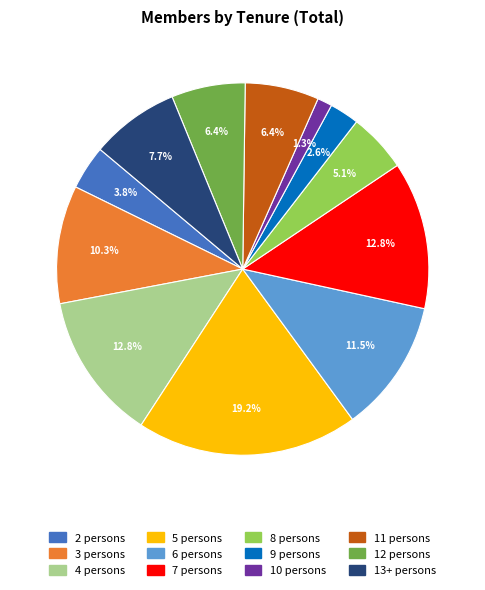

Does 10 persons represent more than half of the total?

No